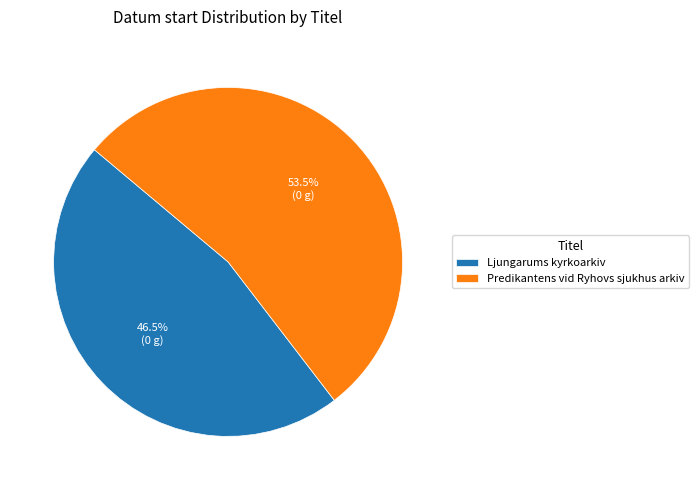

Rank the categories by value from highest to lowest.

Predikantens vid Ryhovs sjukhus arkiv, Ljungarums kyrkoarkiv